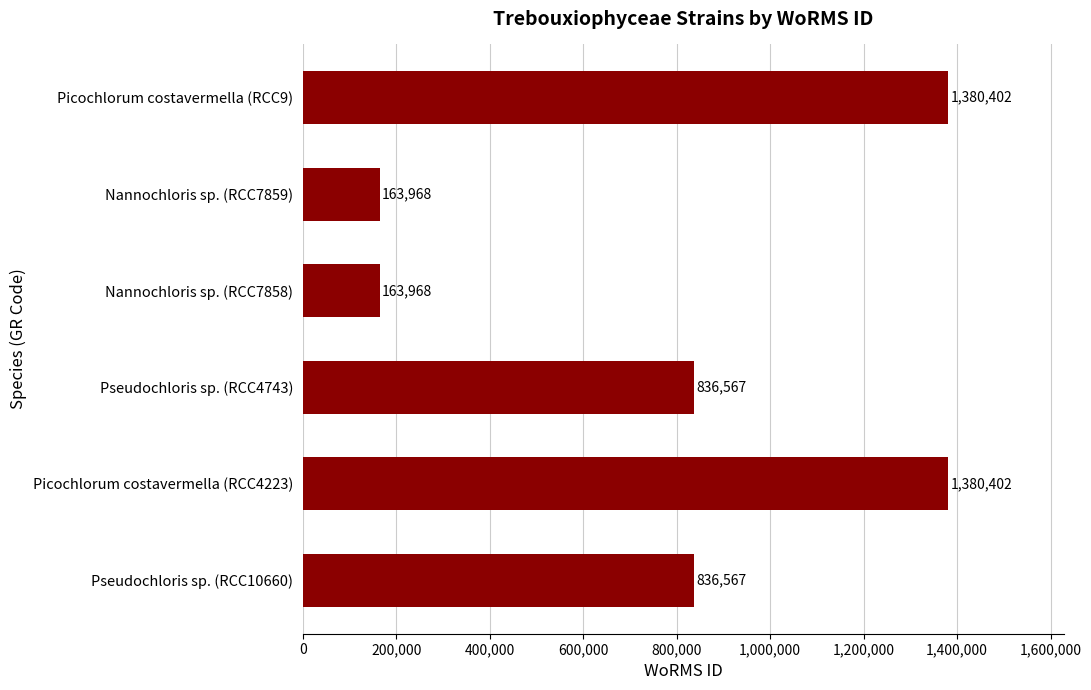

Does the chart contain stacked bars?

No